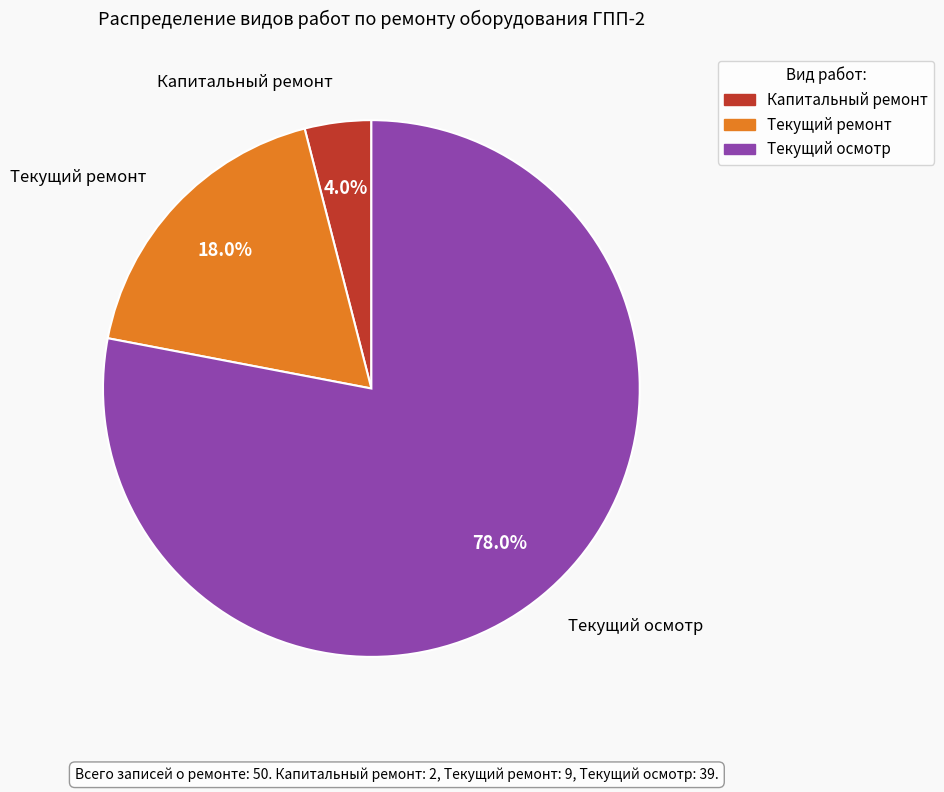

Which has a higher value, Текущий осмотр or Капитальный ремонт?

Текущий осмотр